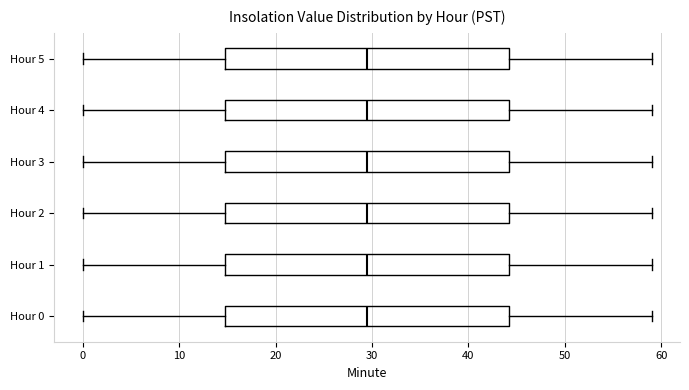

Reading bottom to top, read every box against the x-axis: the position of its median line, the range the box covers, and the ends of its whiskers. The values are not printed on the chart, so give them approximately, as read against the axis.

Hour 0: median 30, box 15 to 44, whiskers 0 to 59
Hour 1: median 30, box 15 to 44, whiskers 0 to 59
Hour 2: median 30, box 15 to 44, whiskers 0 to 59
Hour 3: median 30, box 15 to 44, whiskers 0 to 59
Hour 4: median 30, box 15 to 44, whiskers 0 to 59
Hour 5: median 30, box 15 to 44, whiskers 0 to 59